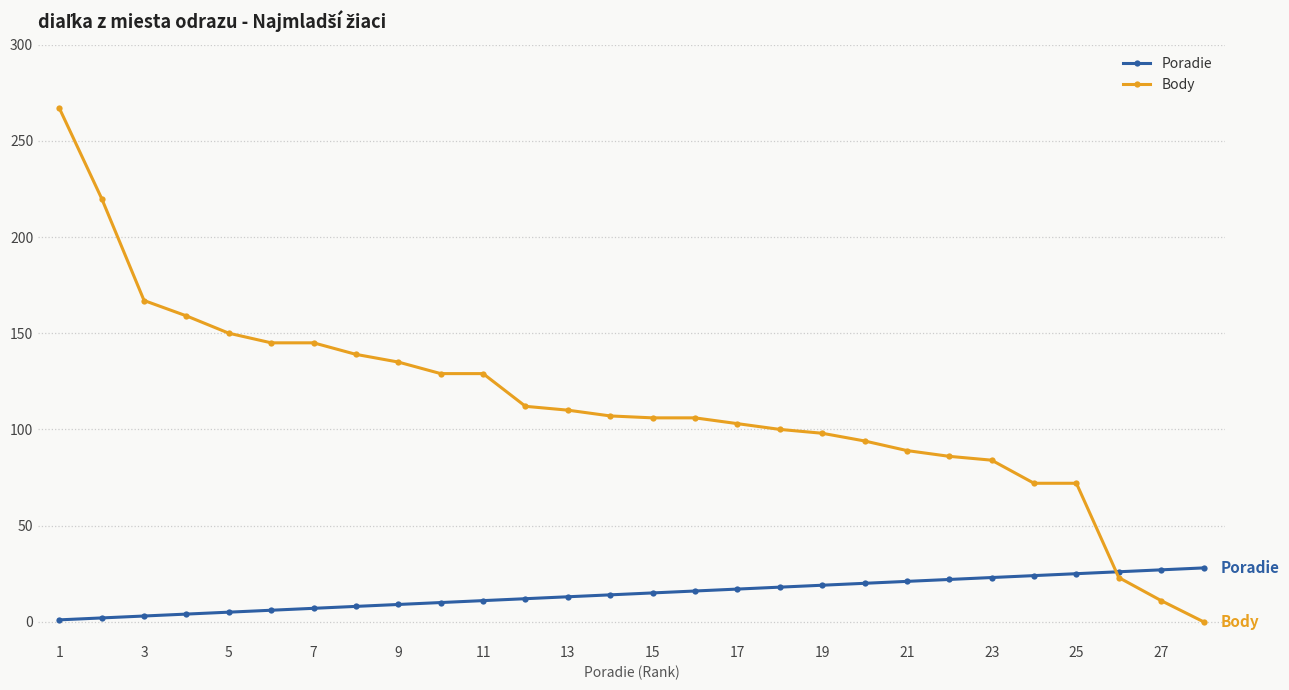

What is the maximum value shown in the chart?

267